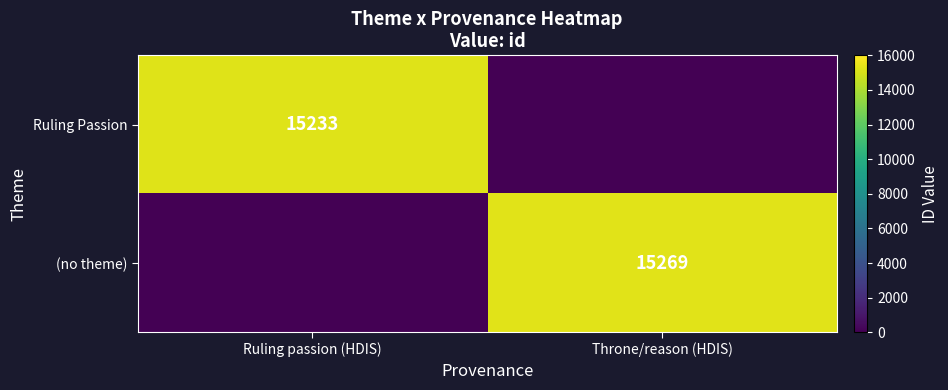

Is the value of Ruling Passion at Ruling passion (HDIS) greater than the value of (no theme) at Throne/reason (HDIS)?

No